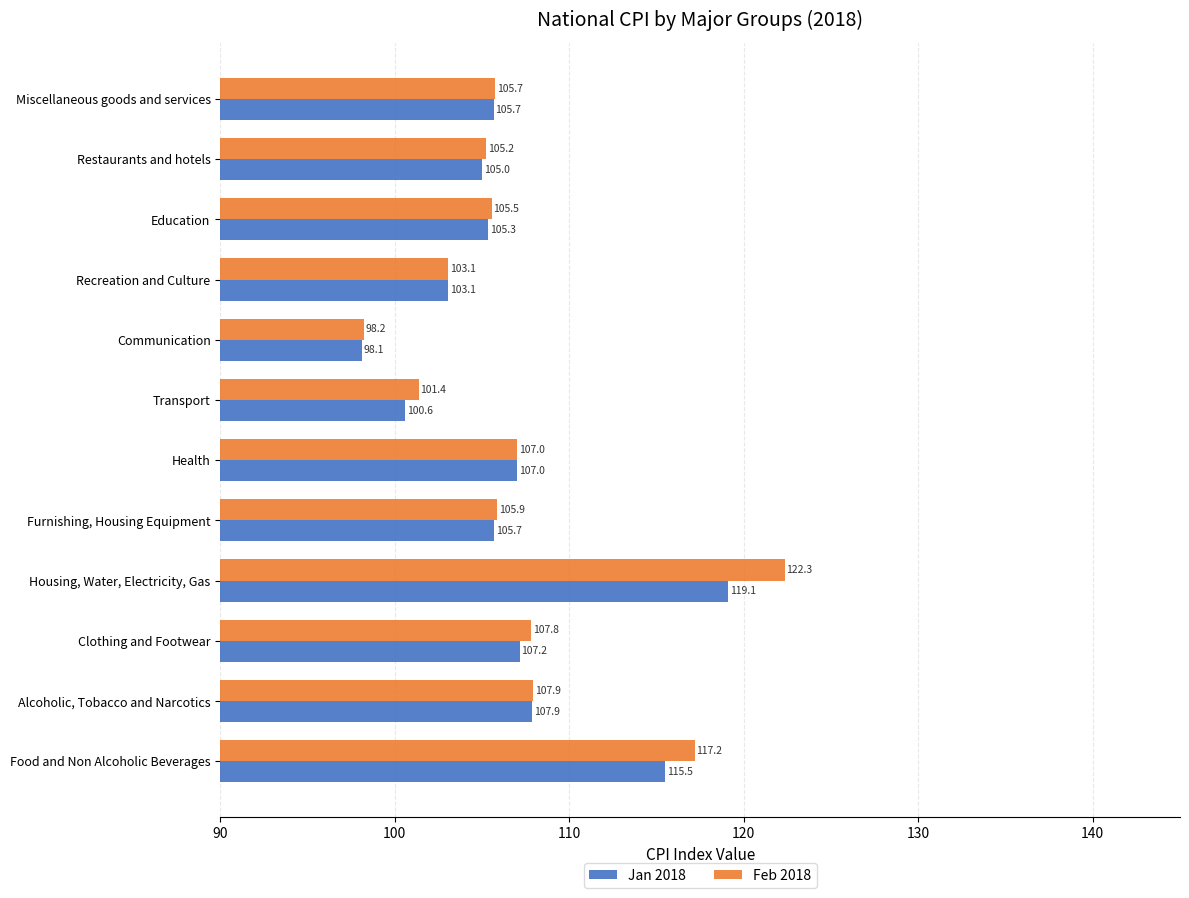

Which series changed the most between Furnishing, Housing Equipment and Transport?

Jan 2018